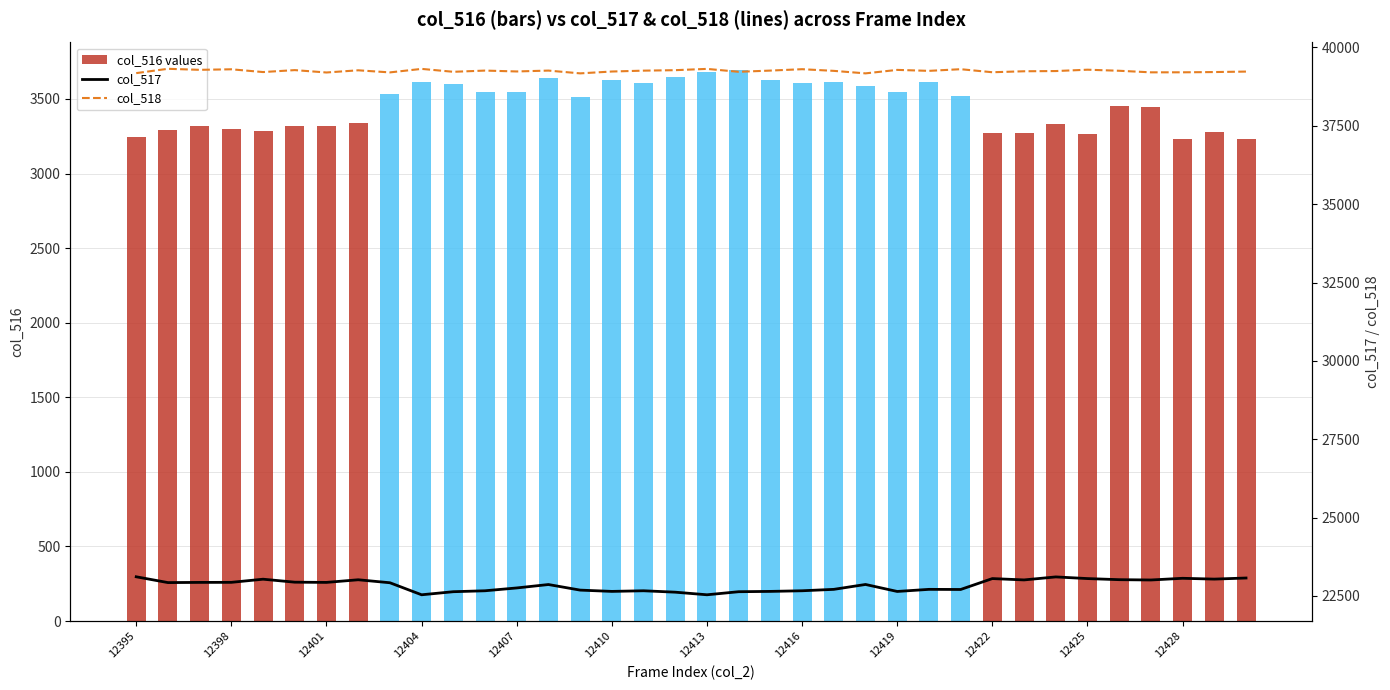

What is the highest value of the col_516 values series?

3694